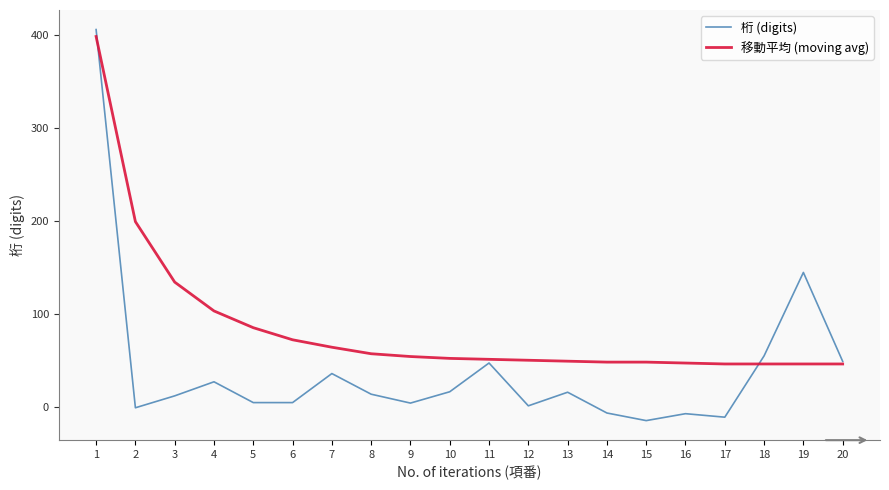

Is this an area chart (filled region under the line)?

No